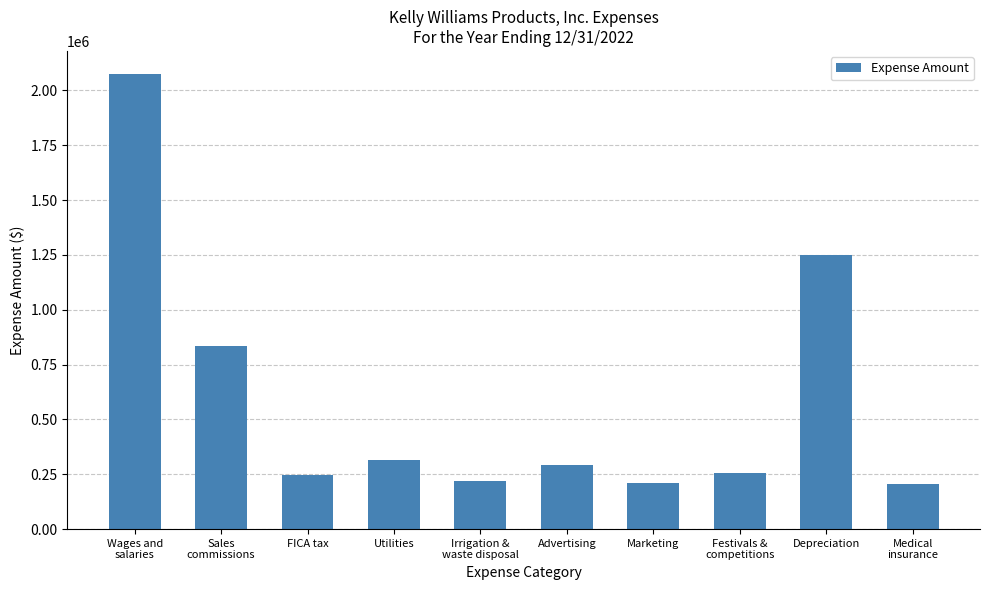

At which label does the data first exceed 291764?

Wages and
salaries